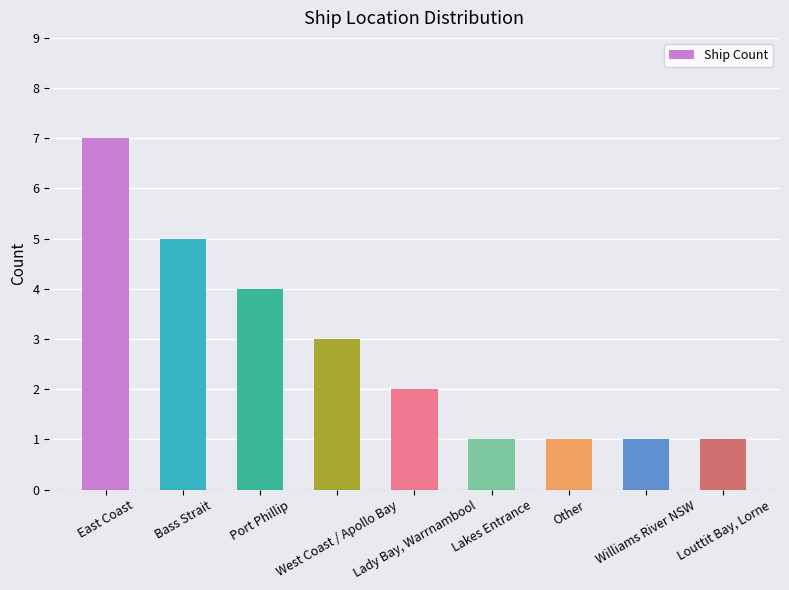

Reading left to right, transcribe all the data shown in this chart.

East Coast=7	Bass Strait=5	Port Phillip=4	West Coast / Apollo Bay=3	Lady Bay, Warrnambool=2	Lakes Entrance=1	Other=1	Williams River NSW=1	Louttit Bay, Lorne=1